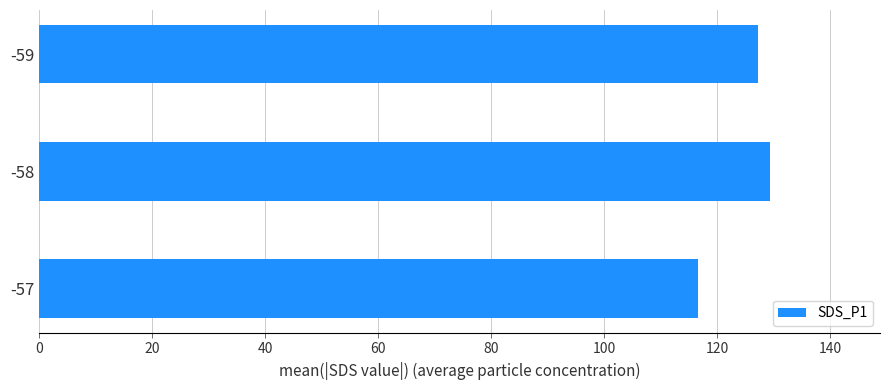

Reading bottom to top, extract all data points from this chart.

-57=116.6	-58=129.4	-59=127.3